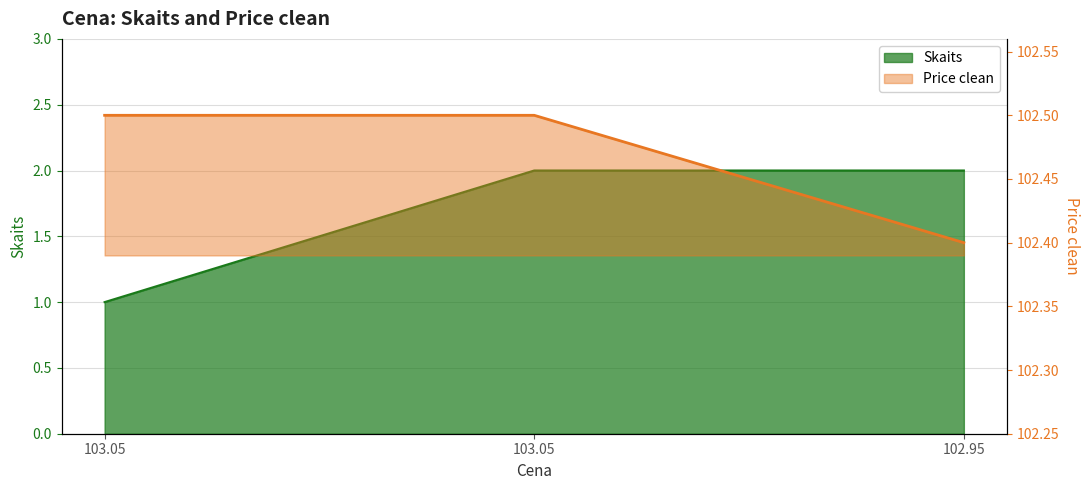

What is the total value across all series at 102.95?

104.4